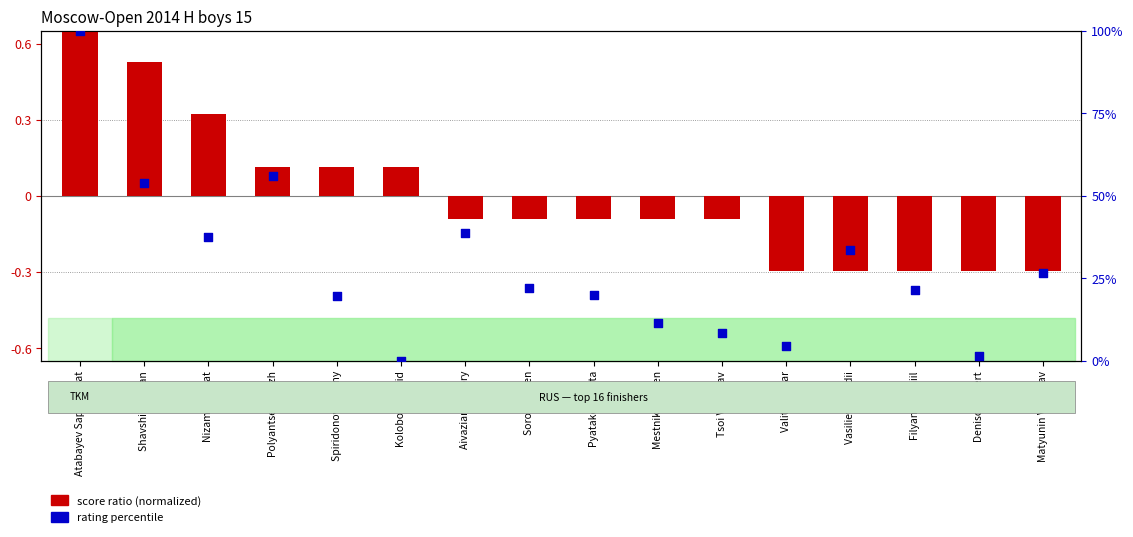

What are all the series names shown in the legend?

score ratio, rating percentile